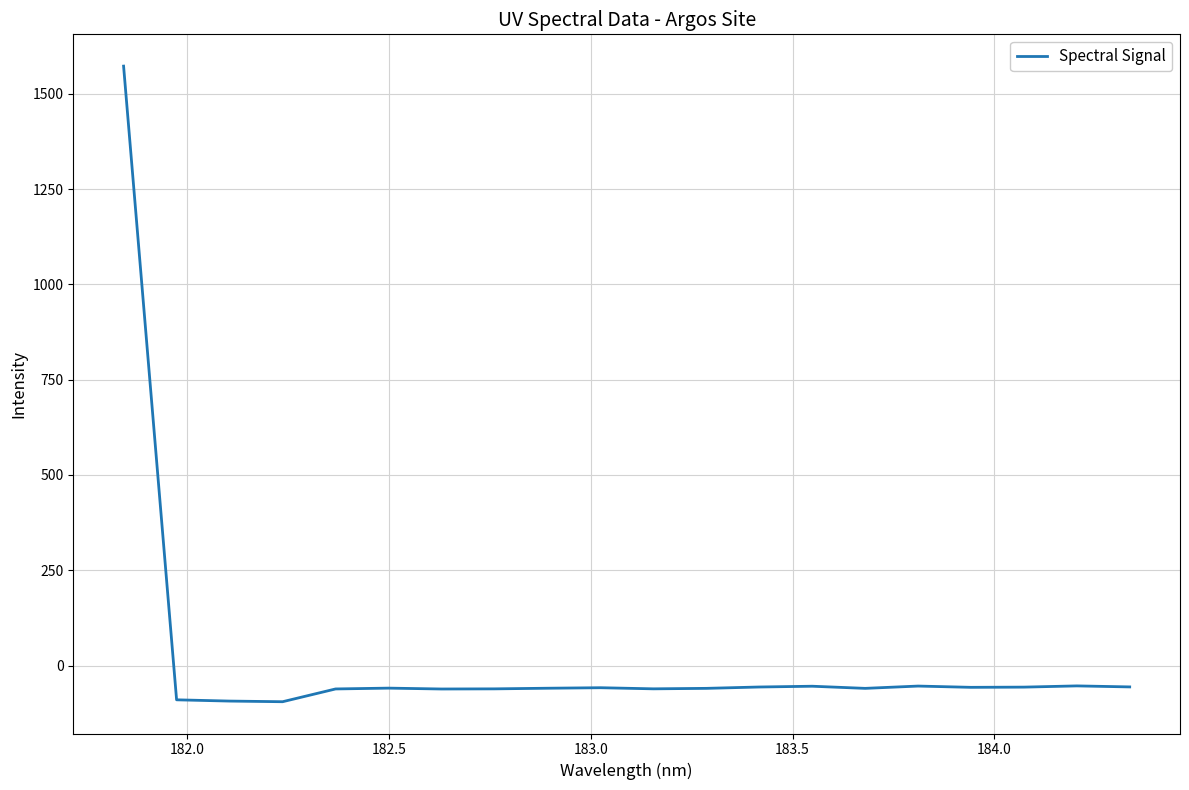

What is the difference between the maximum and minimum values?

1667.8